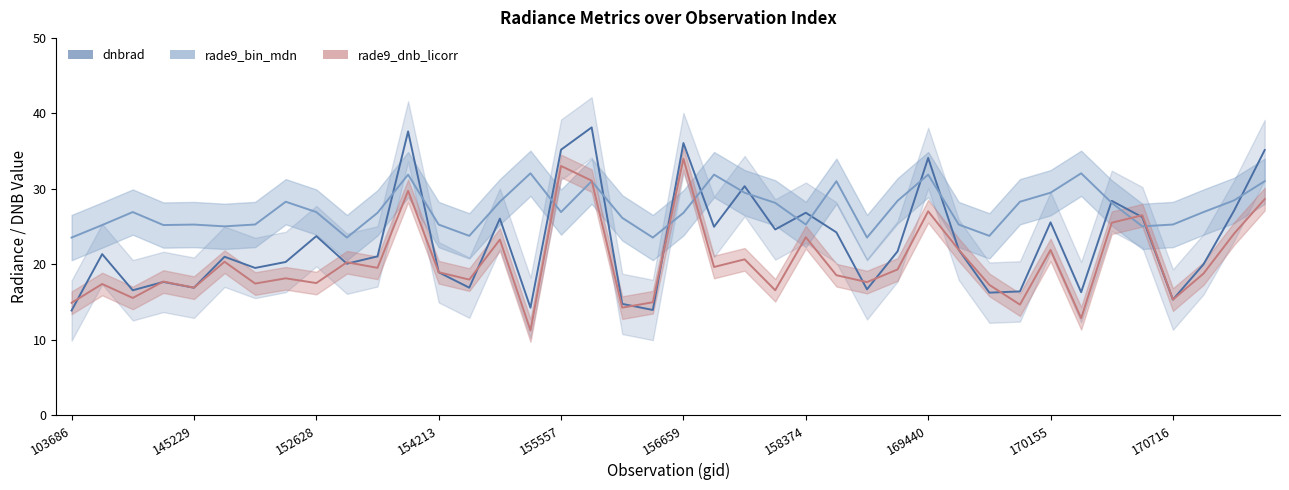

Which series has the largest total across all categories?

rade9_bin_mdn